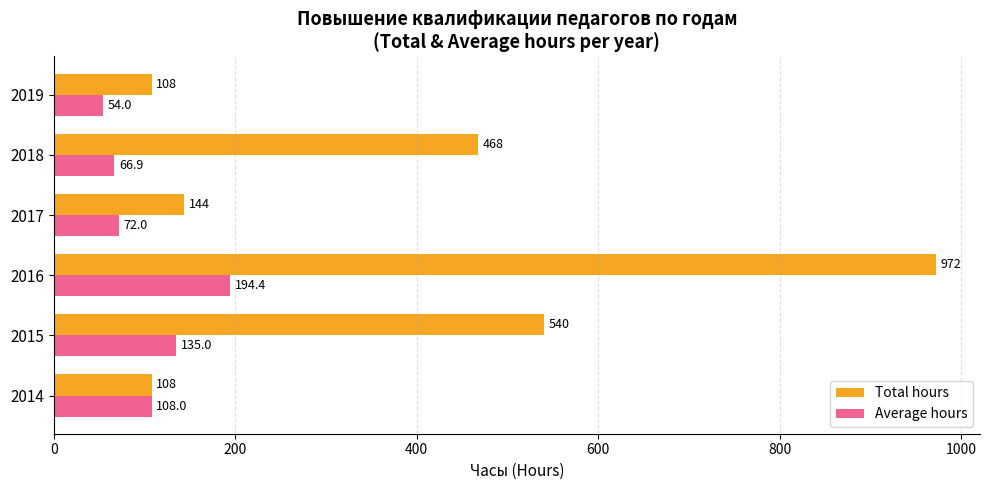

List the labels in order of Average hours value, largest first.

2016, 2015, 2014, 2017, 2018, 2019